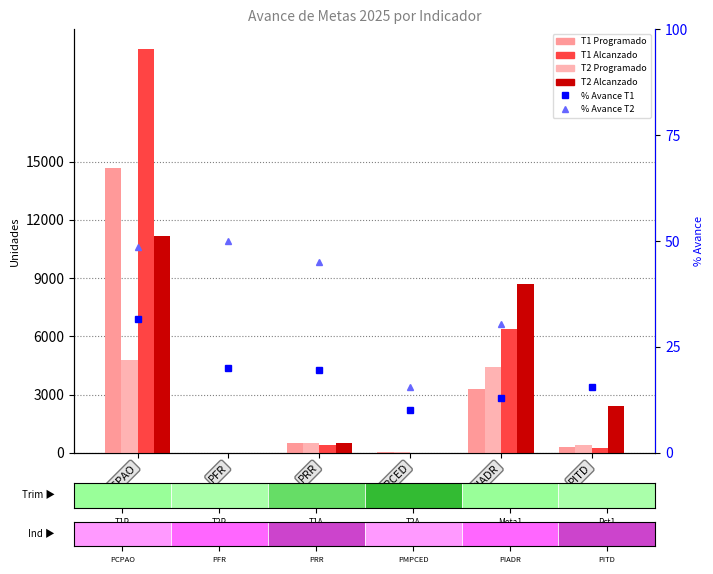

At PMPCED, list the series in order from smallest to largest.

T2 Alcanzado, % Avance T1, T1 Alcanzado, % Avance T2 Acum, T1 Programado, T2 Programado